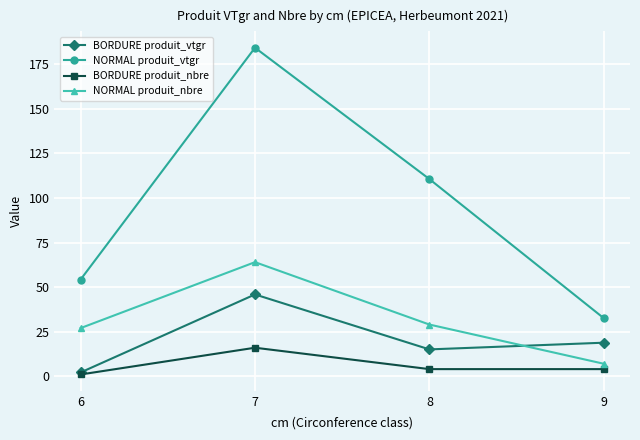

True or false: NORMAL produit_nbre and BORDURE produit_nbre cross at least once.

False